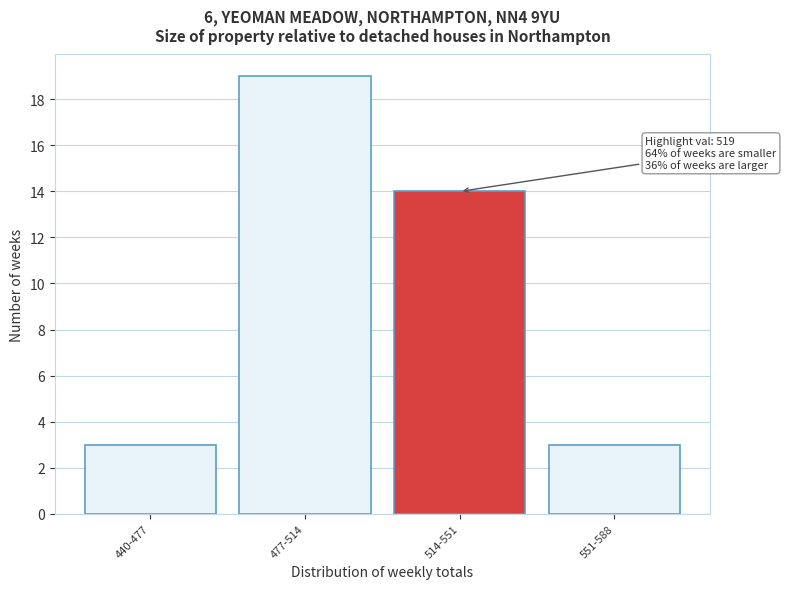

Reading left to right, list all the values displayed in this chart.

440-477=3	477-514=19	514-551=14	551-588=3